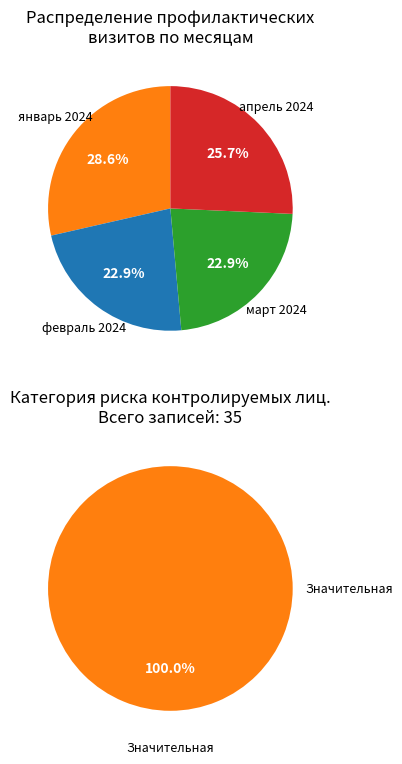

How many segments does this pie chart have?

4